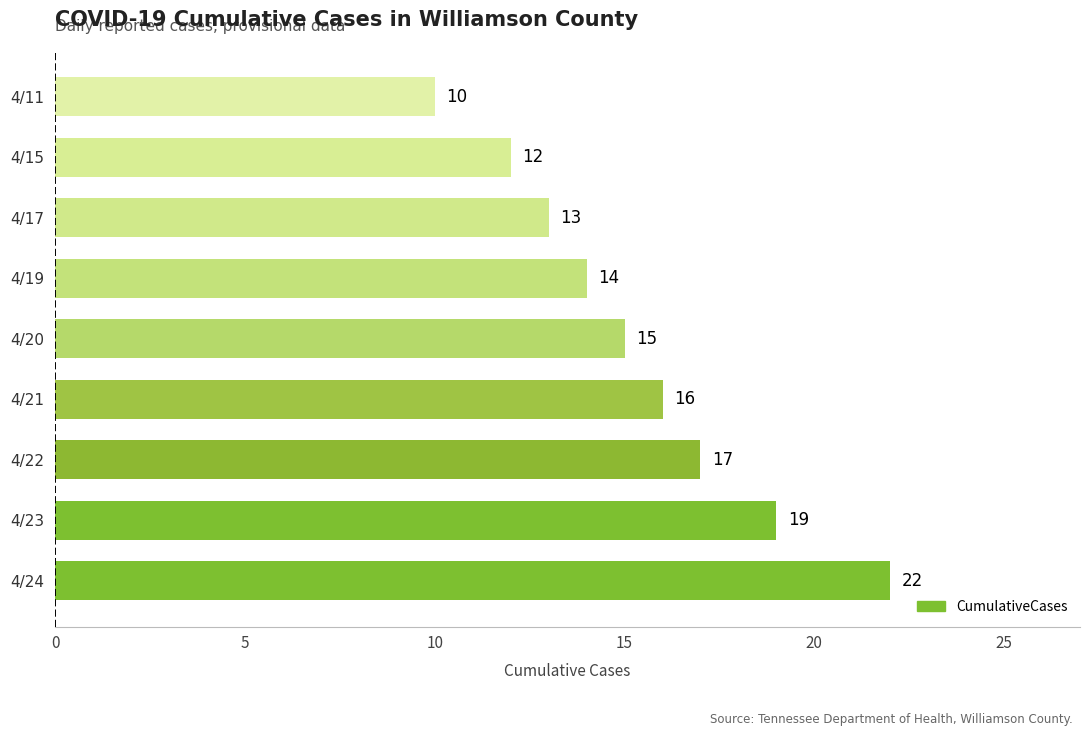

Approximately how many times larger is the value at 4/20 compared to 4/21?

0.9